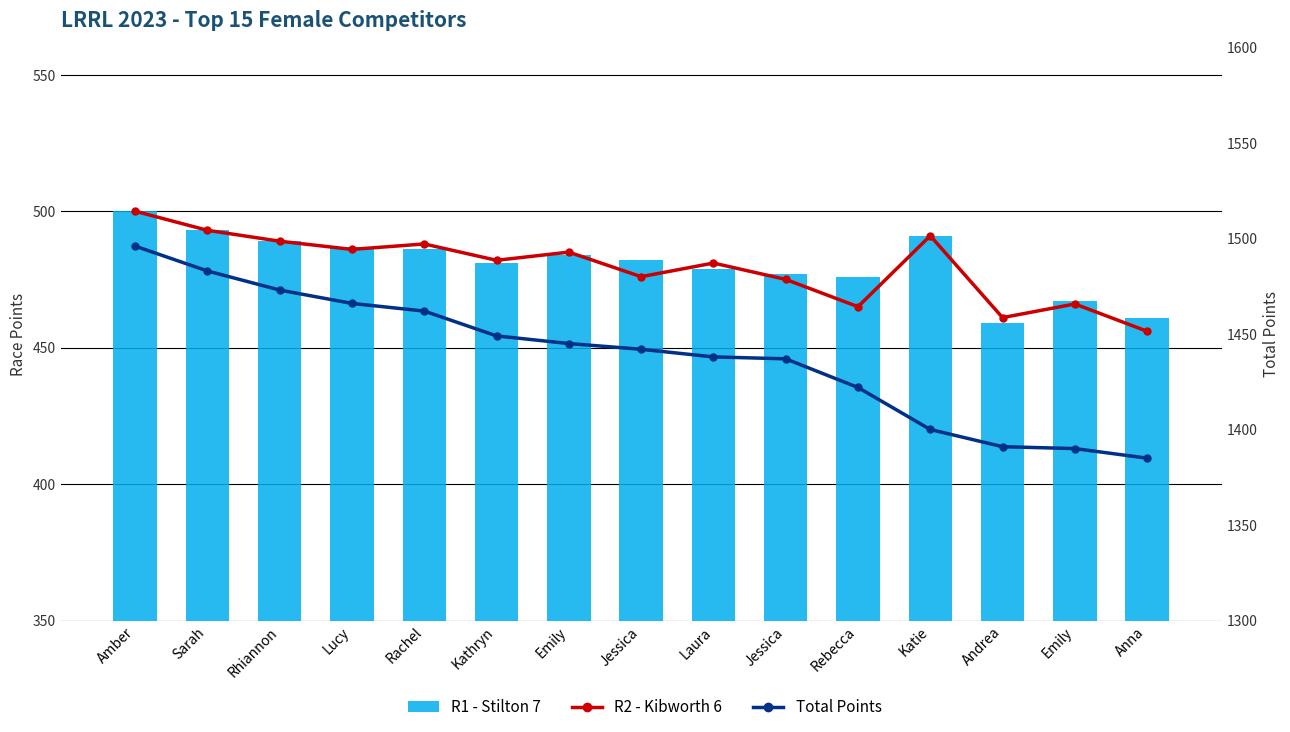

Is it true that R1 - Stilton 7 equals 812 at Kathryn?

False